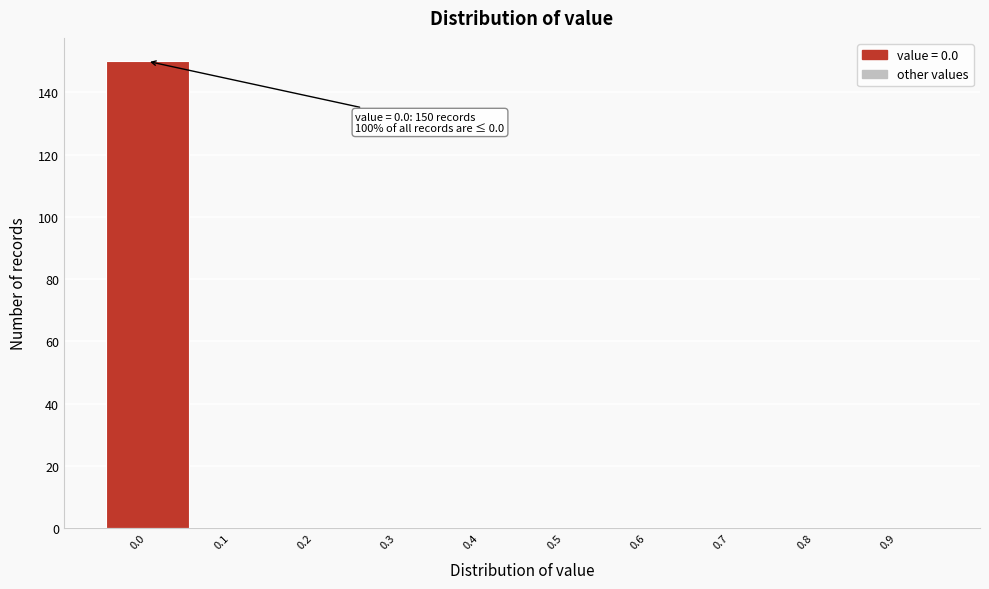

Reading right to left, extract all data points from this chart.

0.9=0	0.8=0	0.7=0	0.6=0	0.5=0	0.4=0	0.3=0	0.2=0	0.1=0	0.0=150